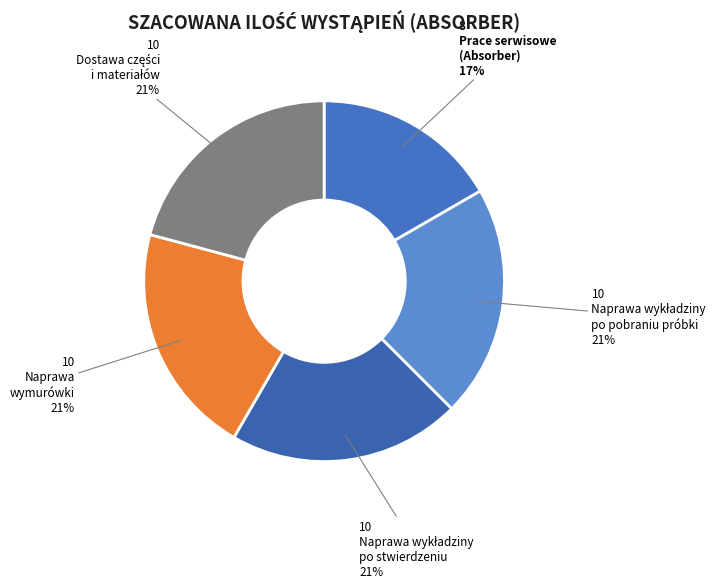

How many slices are in this pie chart?

5